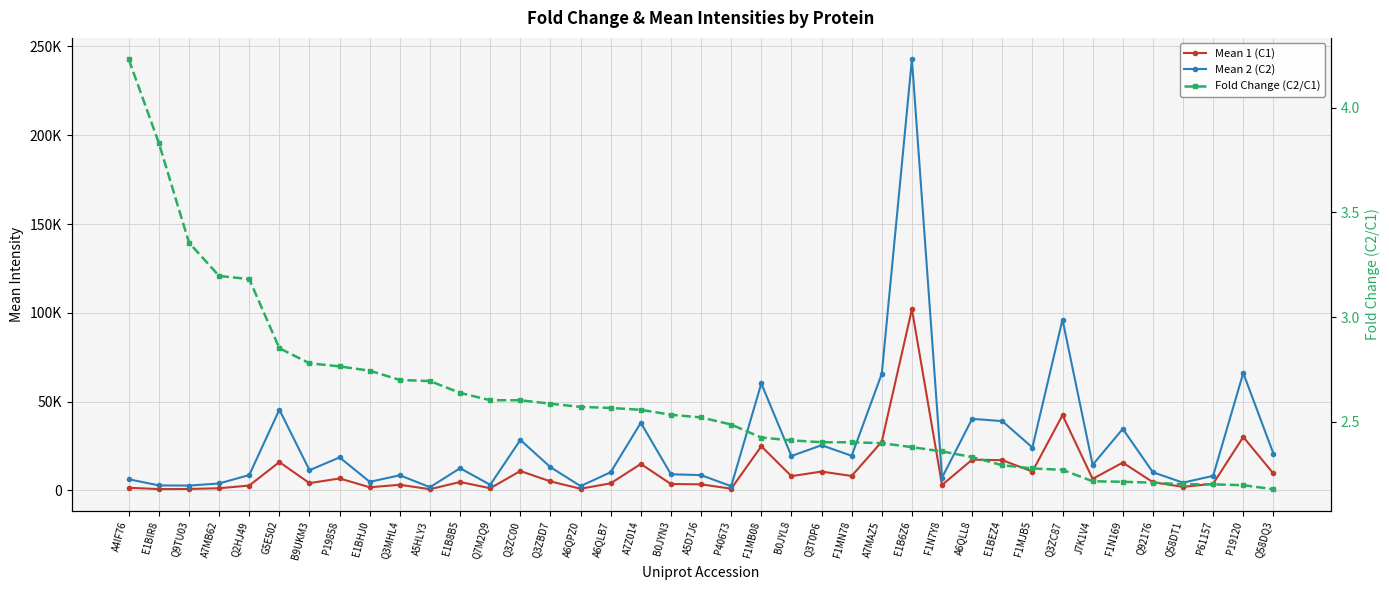

At which category is the sum across all series the highest?

E1B6Z6